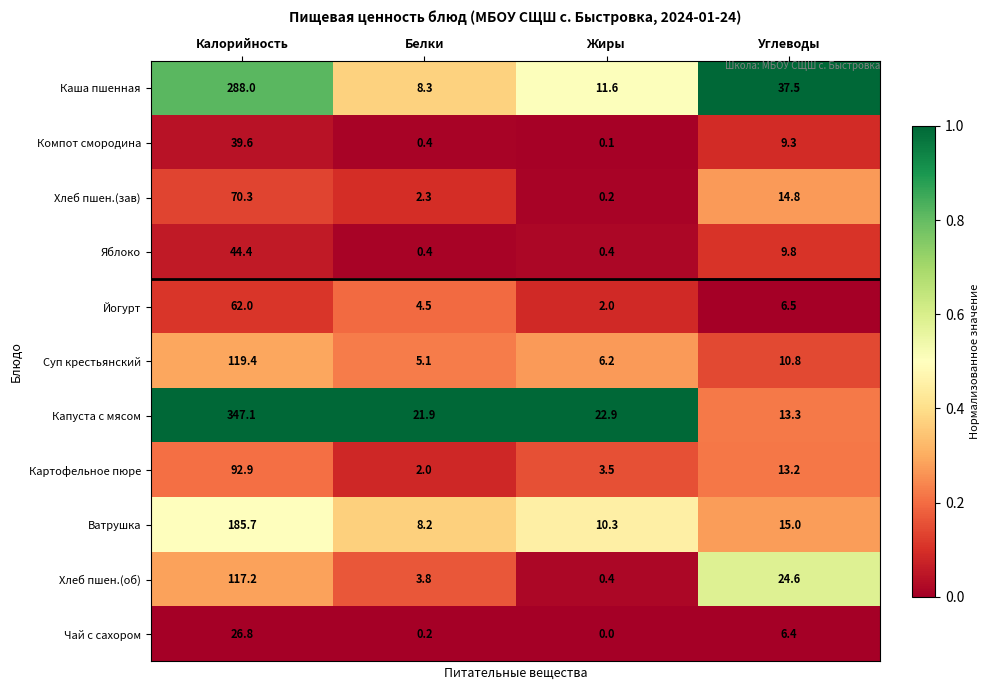

Read the Каша пшенная value at Углеводы.

37.5